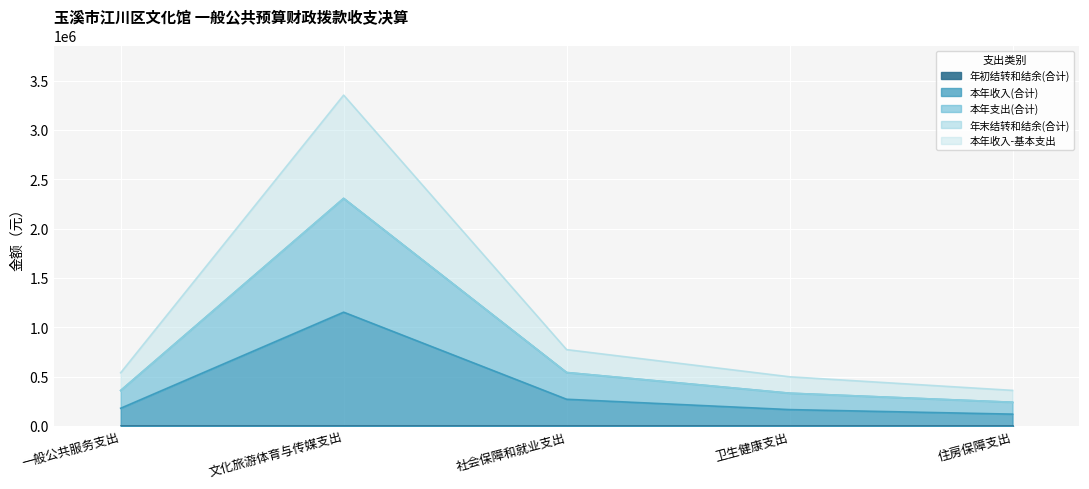

True or false: 本年收入(合计) and 本年支出(合计) intersect in this chart.

False